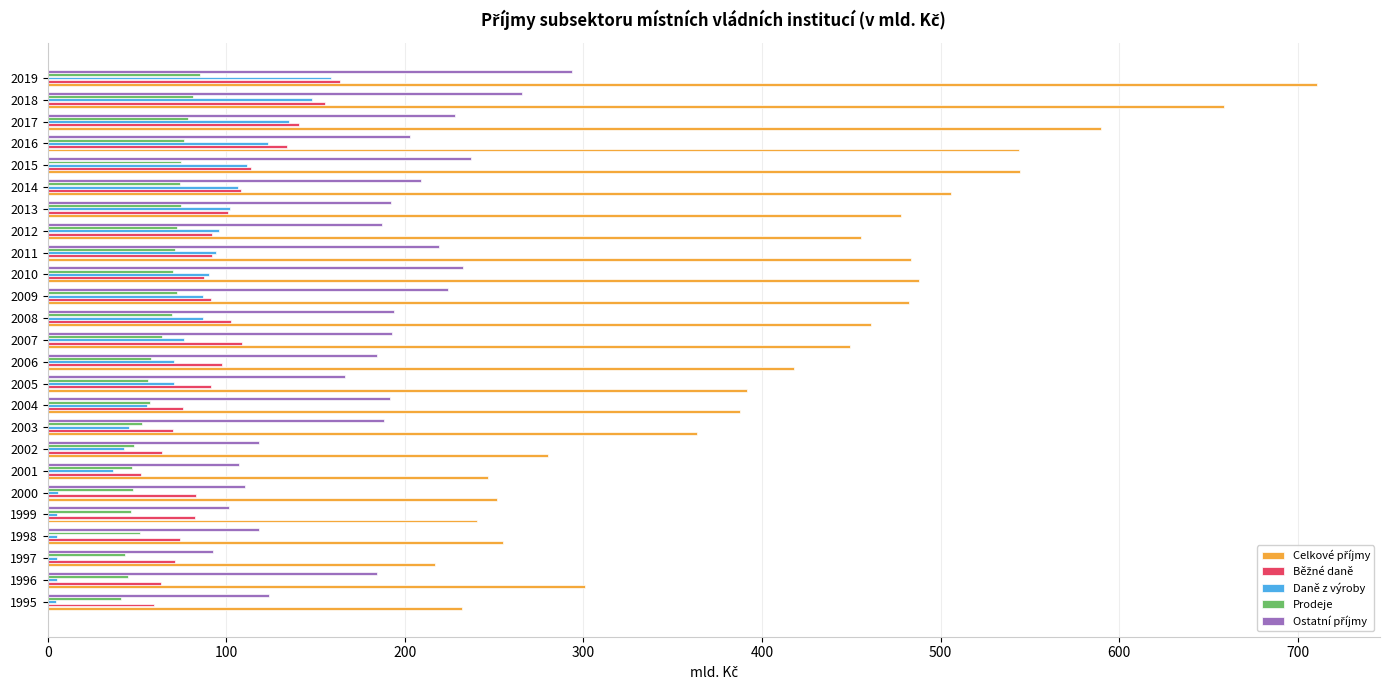

How many data points in Daně z výroby are less than 76?

12